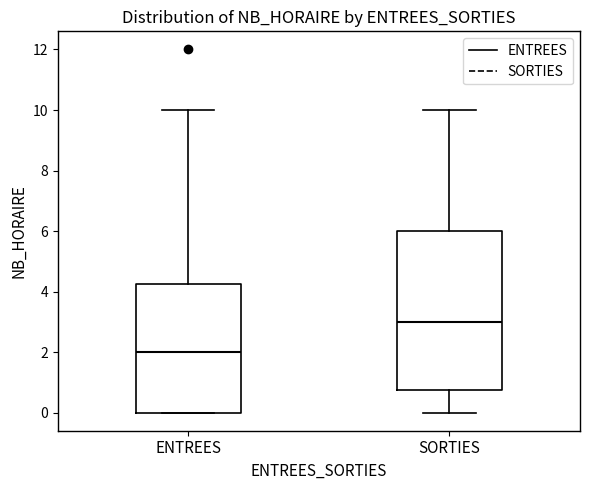

Reading left to right, transcribe this box plot: for each box, give where its median line is, the range the box spans, and where its two whiskers end, as read against the y-axis. The values are not printed on the chart, so give them approximately, as read against the axis.

ENTREES: median 2.0, box 0.0 to 4.2, whiskers 0.0 to 10.0
SORTIES: median 3.0, box 0.8 to 6.0, whiskers 0.0 to 10.0